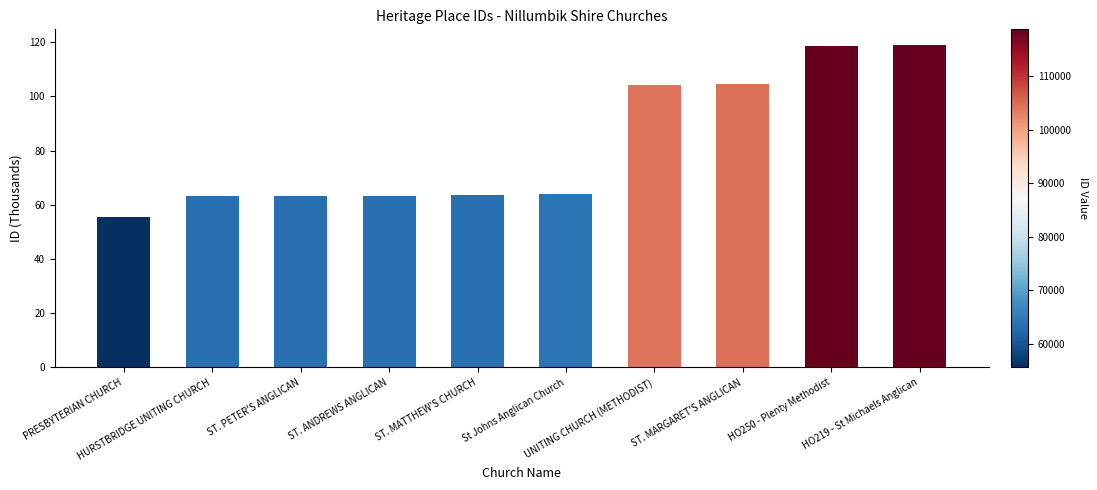

Which label corresponds to the smallest value in the chart?

PRESBYTERIAN CHURCH